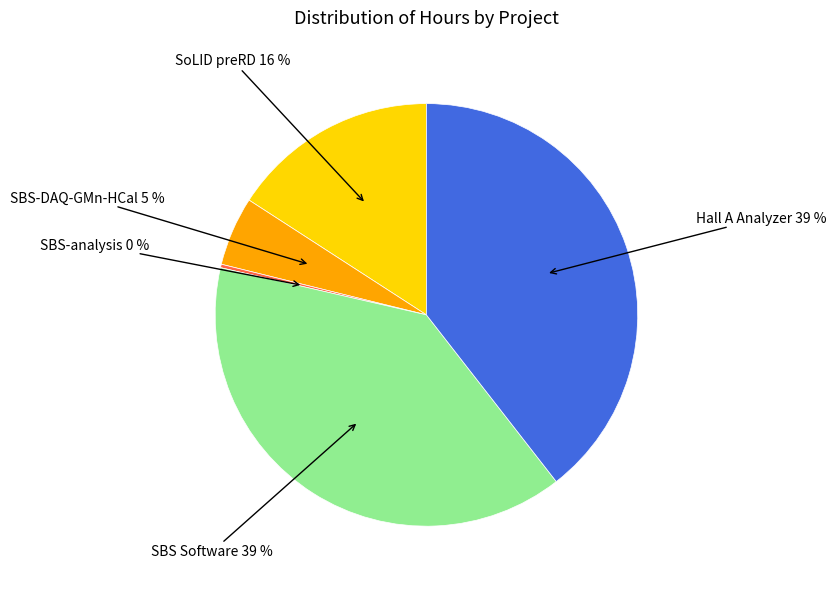

Between SBS-DAQ-GMn-HCal and SoLID preRD, which is larger?

SoLID preRD